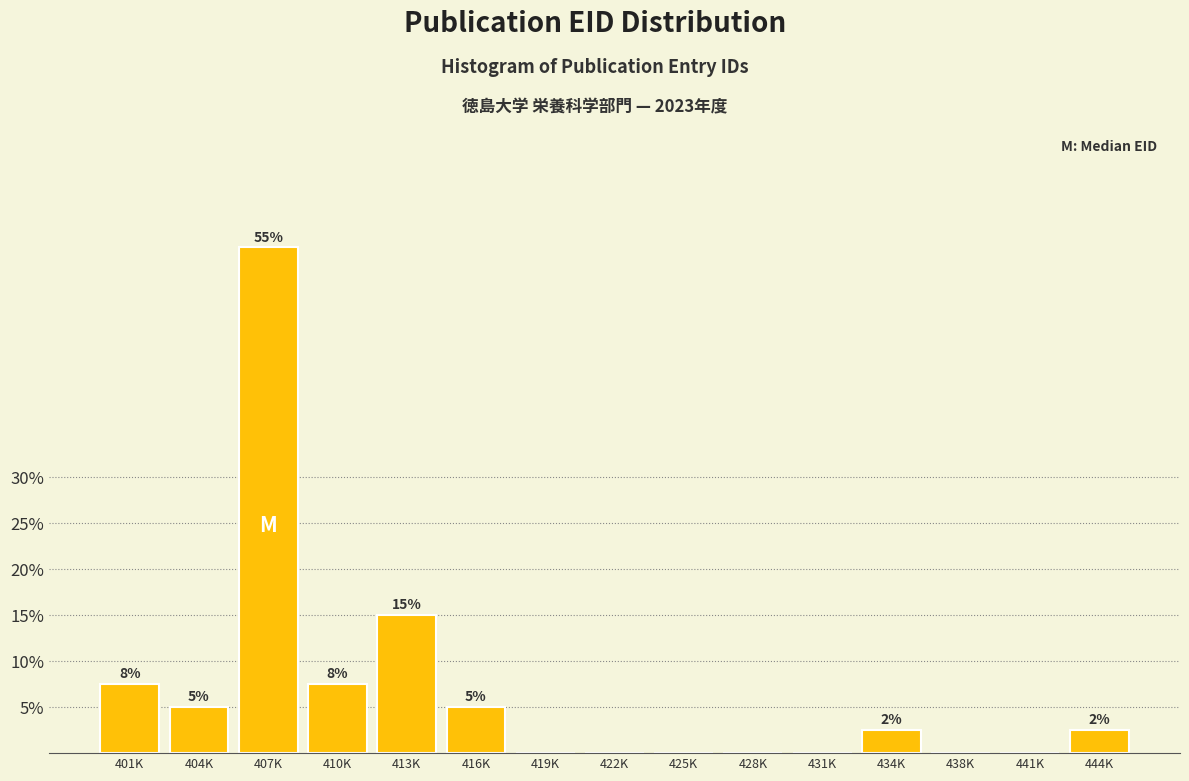

Between 416K and 401K, which is larger?

401K